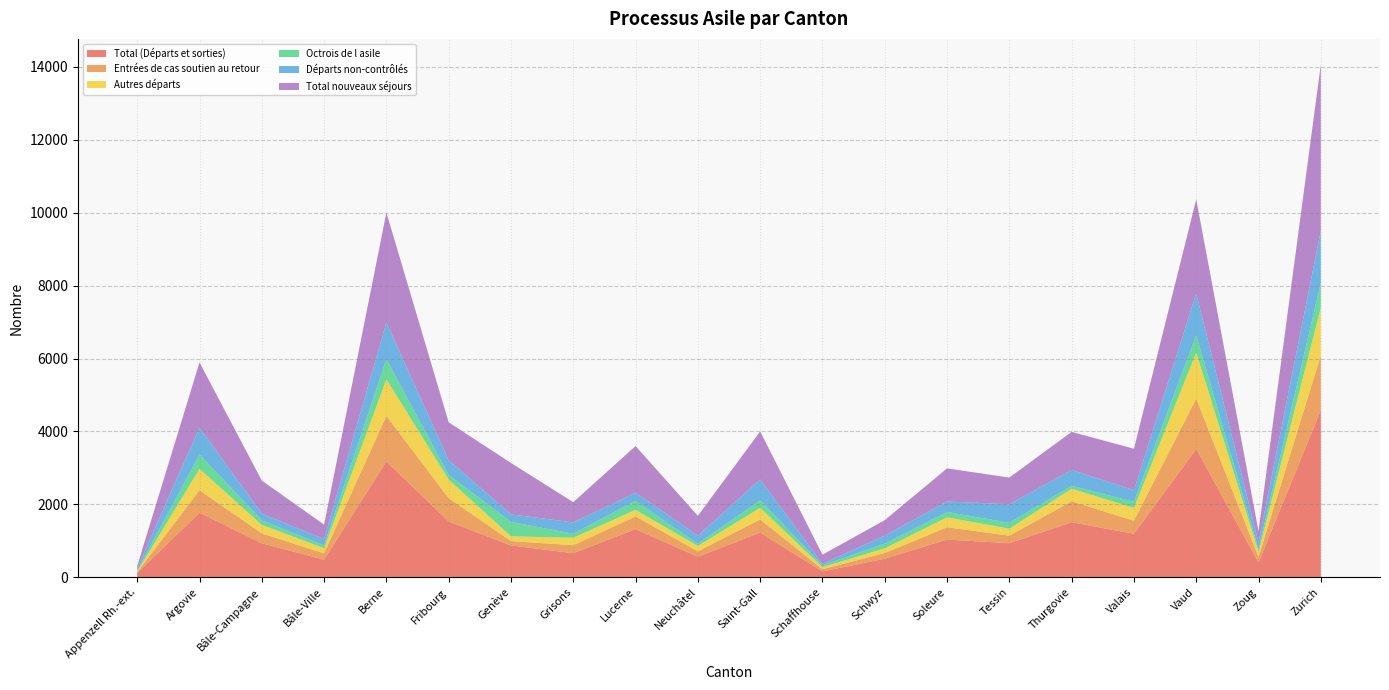

Reading left to right, extract all data points from this chart.

Total (Départs et sorties): Appenzell Rh.-ext.=116	Argovie=1776	Bâle-Campagne=935	Bâle-Ville=485	Berne=3180	Fribourg=1533	Genève=875	Grisons=662	Lucerne=1322	Neuchâtel=566	Saint-Gall=1227	Schaffhouse=163	Schwyz=511	Soleure=1037	Tessin=937	Thurgovie=1512	Valais=1194	Vaud=3522	Zoug=408	Zurich=4585
Entrées de cas soutien au retour: Appenzell Rh.-ext.=24	Argovie=615	Bâle-Campagne=271	Bâle-Ville=173	Berne=1250	Fribourg=638	Genève=120	Grisons=220	Lucerne=348	Neuchâtel=147	Saint-Gall=361	Schaffhouse=60	Schwyz=156	Soleure=337	Tessin=206	Thurgovie=574	Valais=360	Vaud=1380	Zoug=153	Zurich=1495
Autres départs: Appenzell Rh.-ext.=21	Argovie=584	Bâle-Campagne=234	Bâle-Ville=141	Berne=1003	Fribourg=510	Genève=131	Grisons=205	Lucerne=181	Neuchâtel=148	Saint-Gall=319	Schaffhouse=57	Schwyz=129	Soleure=272	Tessin=191	Thurgovie=344	Valais=351	Vaud=1259	Zoug=143	Zurich=1318
Octrois de l asile: Appenzell Rh.-ext.=23	Argovie=395	Bâle-Campagne=124	Bâle-Ville=79	Berne=550	Fribourg=127	Genève=394	Grisons=108	Lucerne=246	Neuchâtel=62	Saint-Gall=204	Schaffhouse=49	Schwyz=131	Soleure=147	Tessin=161	Thurgovie=82	Valais=166	Vaud=479	Zoug=66	Zurich=677
Départs non-contrôlés: Appenzell Rh.-ext.=66	Argovie=736	Bâle-Campagne=181	Bâle-Ville=173	Berne=1007	Fribourg=405	Genève=208	Grisons=310	Lucerne=228	Neuchâtel=218	Saint-Gall=573	Schaffhouse=44	Schwyz=219	Soleure=286	Tessin=510	Thurgovie=434	Valais=320	Vaud=1146	Zoug=190	Zurich=1429
Total nouveaux séjours: Appenzell Rh.-ext.=62	Argovie=1788	Bâle-Campagne=909	Bâle-Ville=395	Berne=3013	Fribourg=1038	Genève=1409	Grisons=556	Lucerne=1276	Neuchâtel=546	Saint-Gall=1317	Schaffhouse=248	Schwyz=423	Soleure=909	Tessin=731	Thurgovie=1043	Valais=1136	Vaud=2578	Zoug=304	Zurich=4558